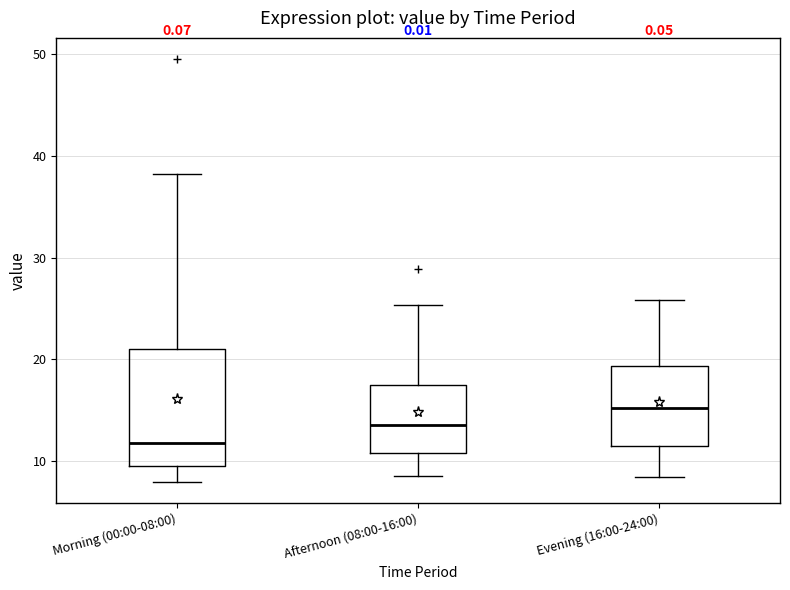

Which box has the highest median line?

Evening (16:00-24:00)